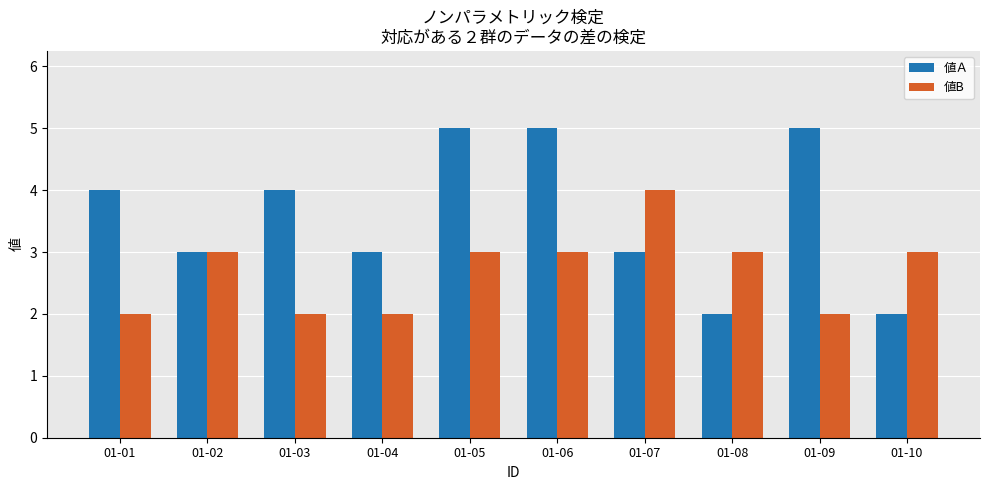

What is the difference between the highest and lowest values at 01-07?

1